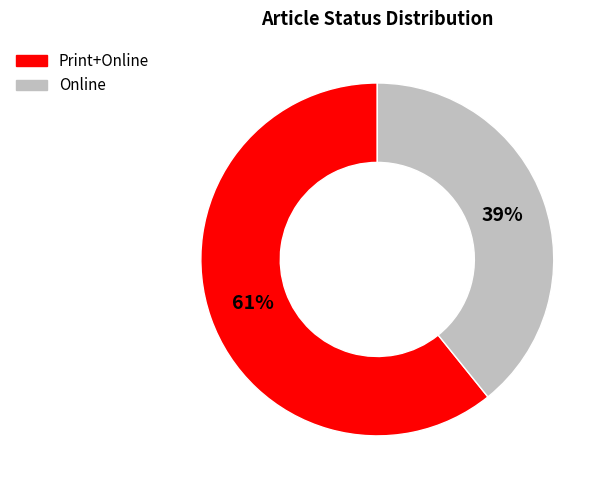

To the nearest percent, what is the combined percentage of Print+Online and Online?

100%